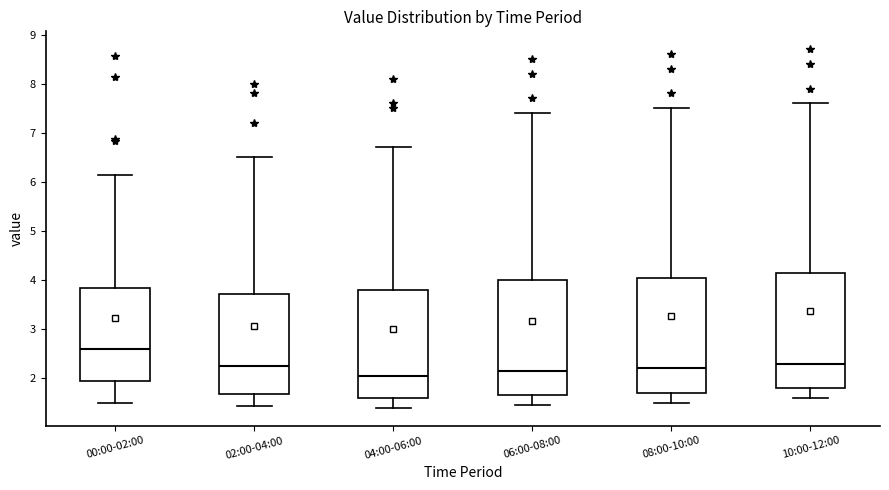

Reading left to right, transcribe this box plot: for each box, give where its median line is, the range the box spans, and where its two whiskers end, as read against the y-axis. The values are not printed on the chart, so give them approximately, as read against the axis.

00:00-02:00: median 2.6, box 2.0 to 3.8, whiskers 1.5 to 6.1
02:00-04:00: median 2.3, box 1.7 to 3.7, whiskers 1.4 to 6.5
04:00-06:00: median 2.1, box 1.6 to 3.8, whiskers 1.4 to 6.7
06:00-08:00: median 2.2, box 1.7 to 4.0, whiskers 1.5 to 7.4
08:00-10:00: median 2.2, box 1.7 to 4.1, whiskers 1.5 to 7.5
10:00-12:00: median 2.3, box 1.8 to 4.2, whiskers 1.6 to 7.6